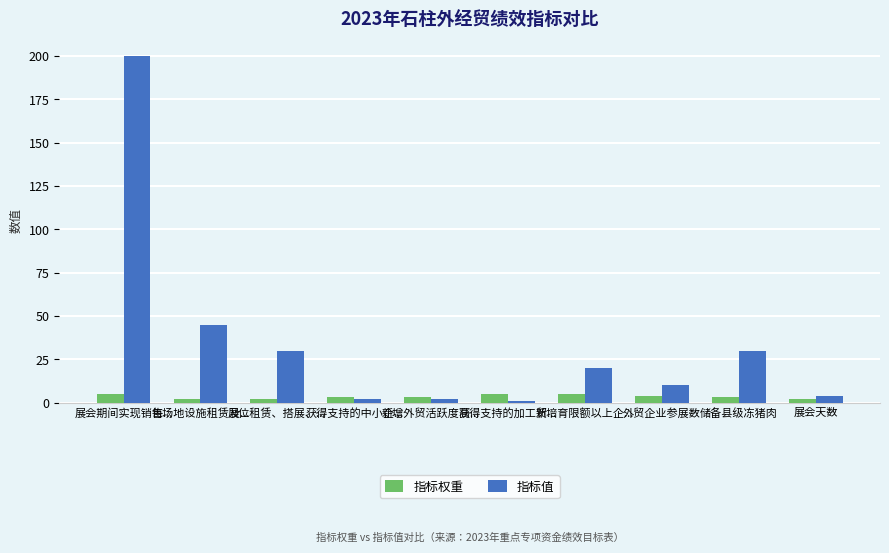

How many distinct data groups are displayed?

2